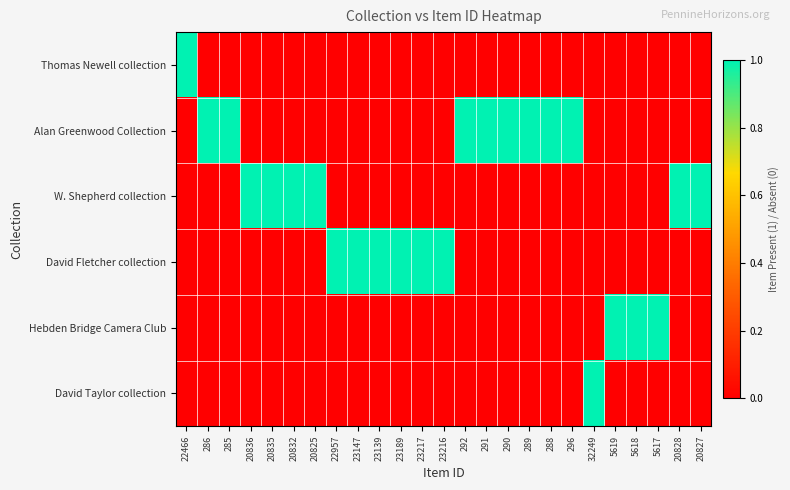

Between 22466 and 20828, which series saw the biggest shift?

Thomas Newell collection